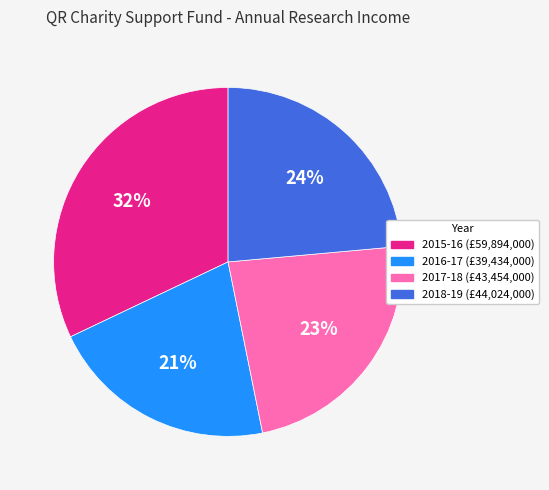

To the nearest percent, what is the average slice percentage?

25%